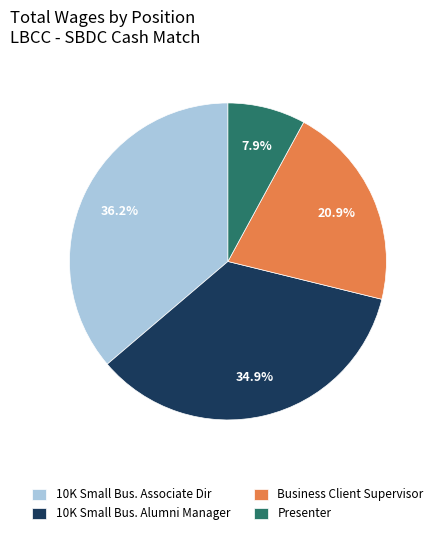

How much of the chart is everything except Presenter?

92.1%